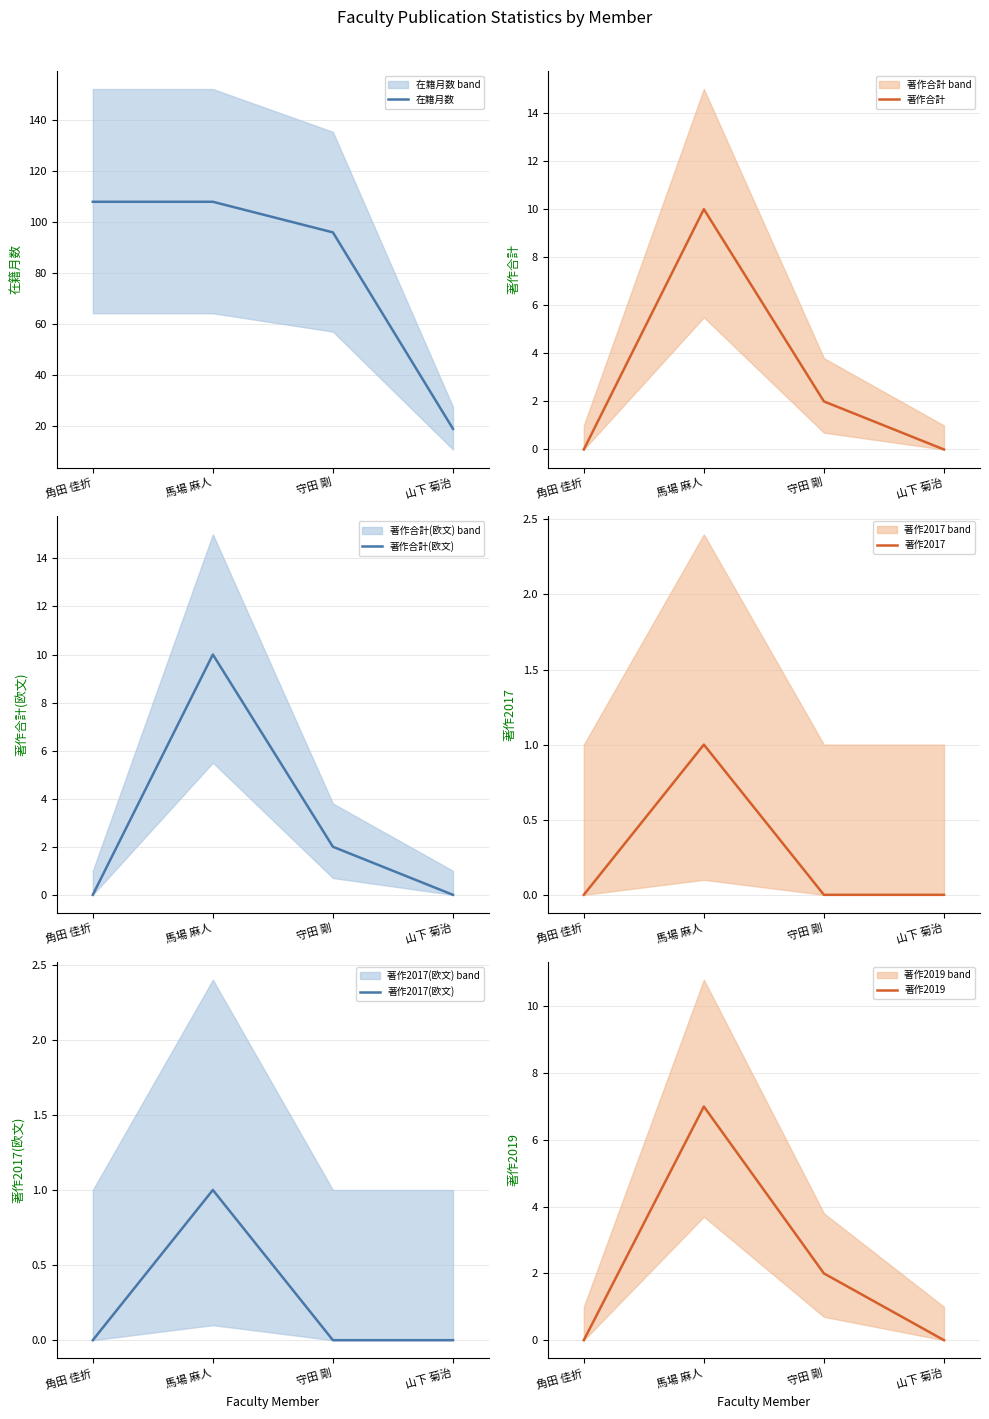

The 著作合計 series shows 4 at 馬場 麻人. True or false?

False